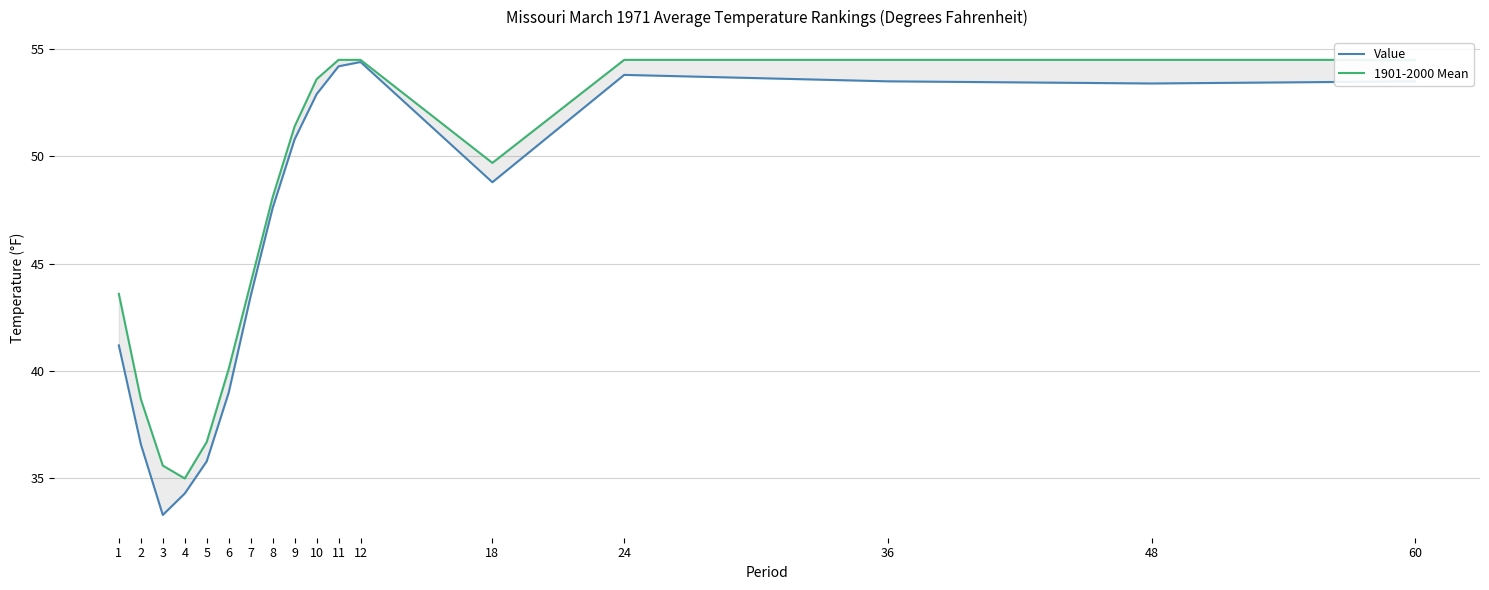

At 2, list the series in order from largest to smallest.

1901-2000 Mean, Value